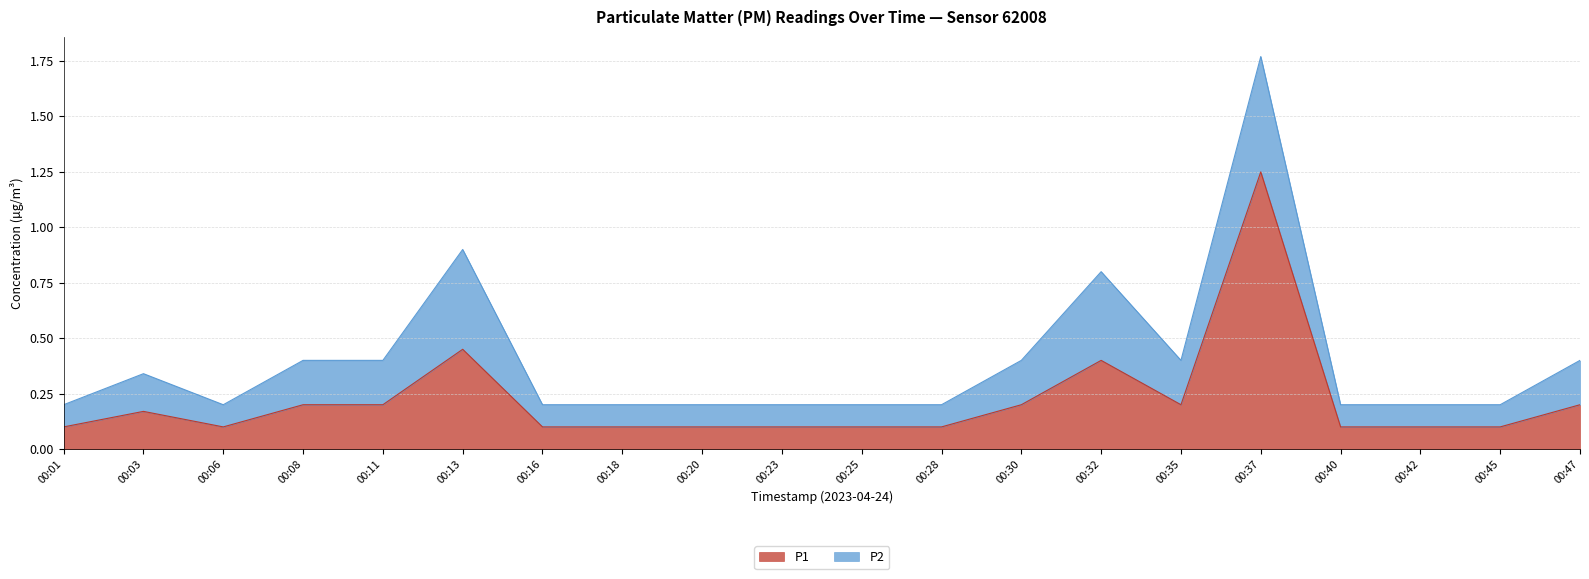

How many interior local valleys (lower than both neighbors) does the data have?

2